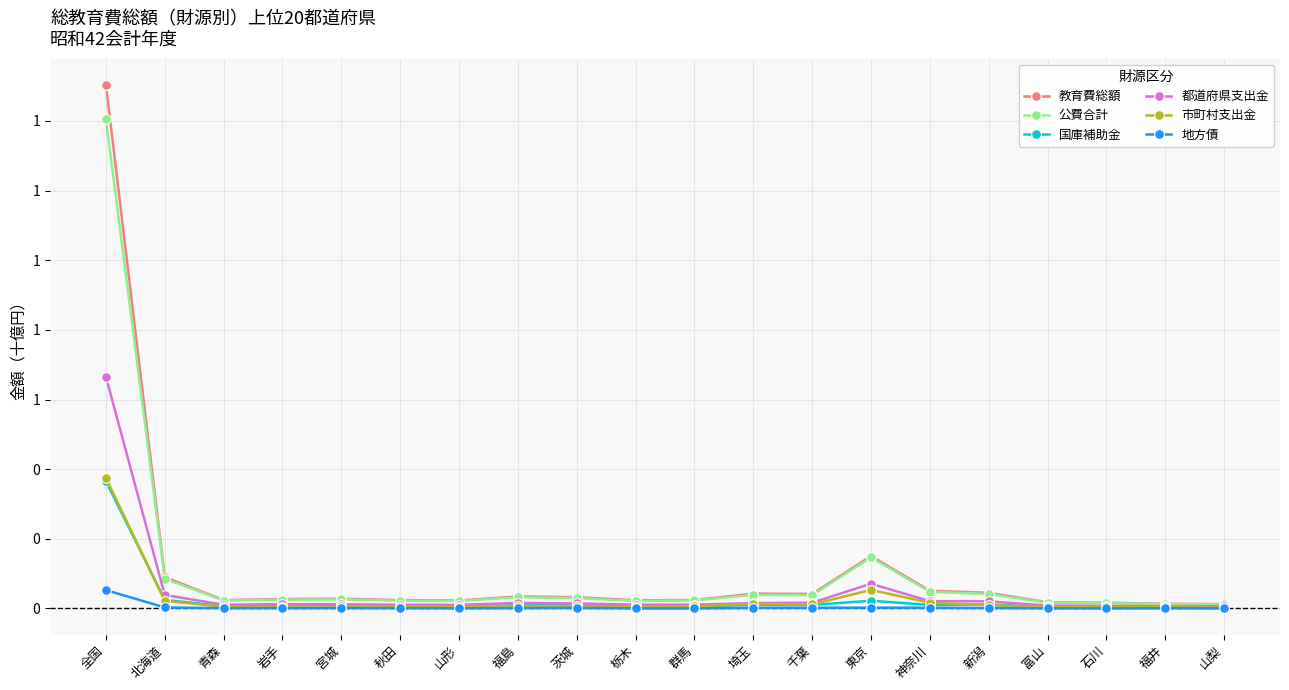

What are all the series names shown in the legend?

教育費総額, 公費合計, 国庫補助金, 都道府県支出金, 市町村支出金, 地方債